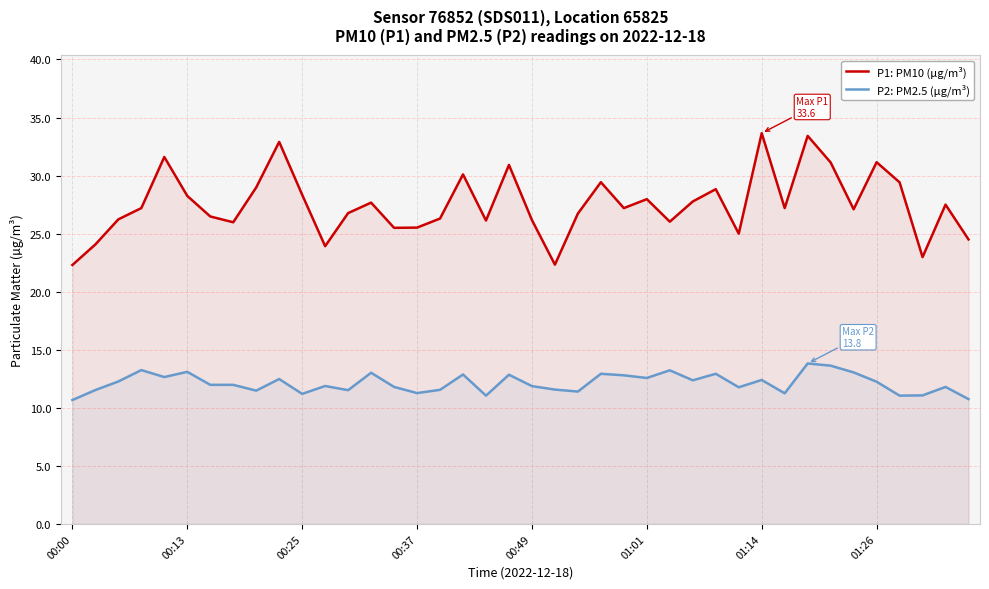

How many lines are shown in the chart?

2